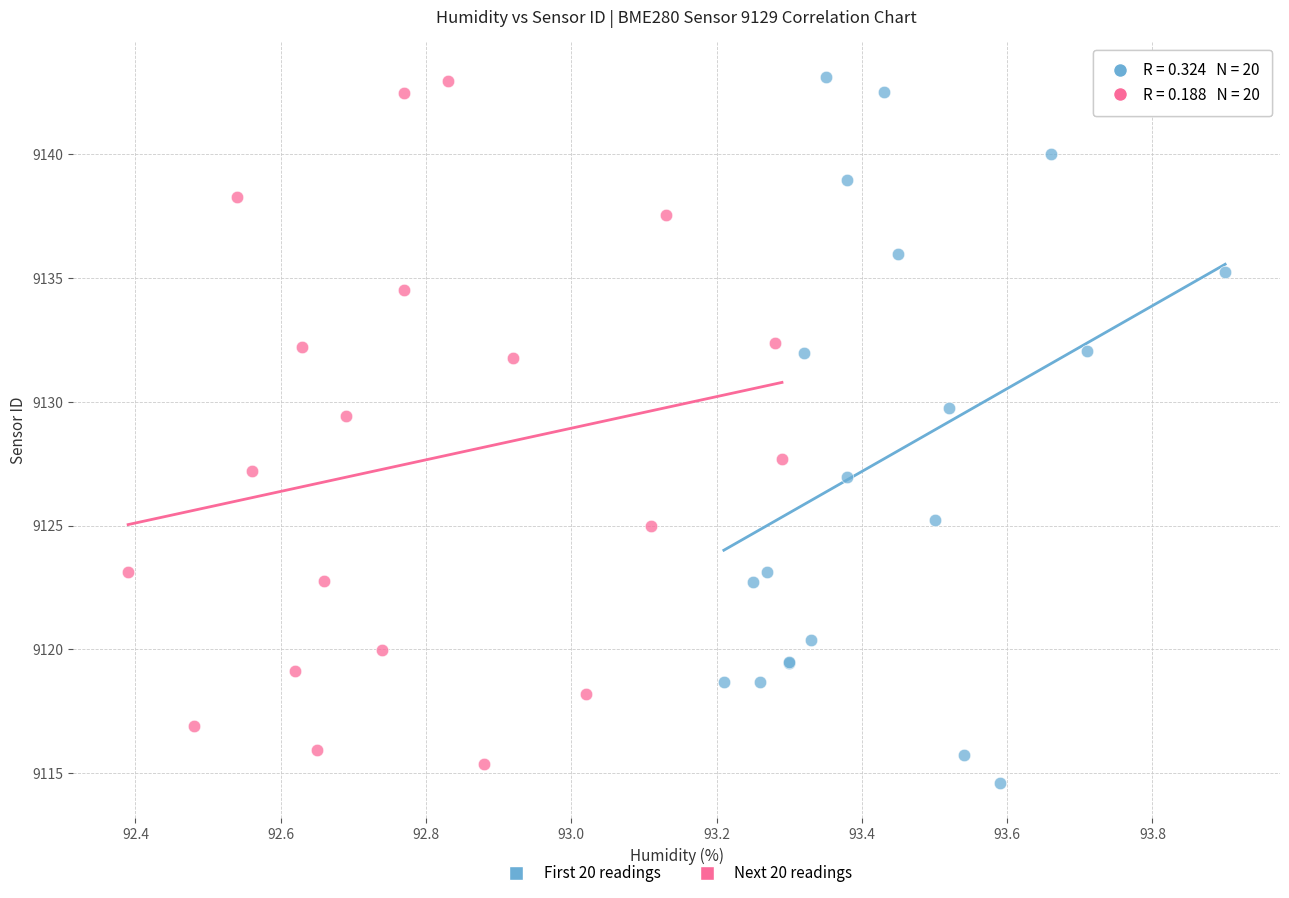

What are all the series names shown in the legend?

First 20 readings, Next 20 readings